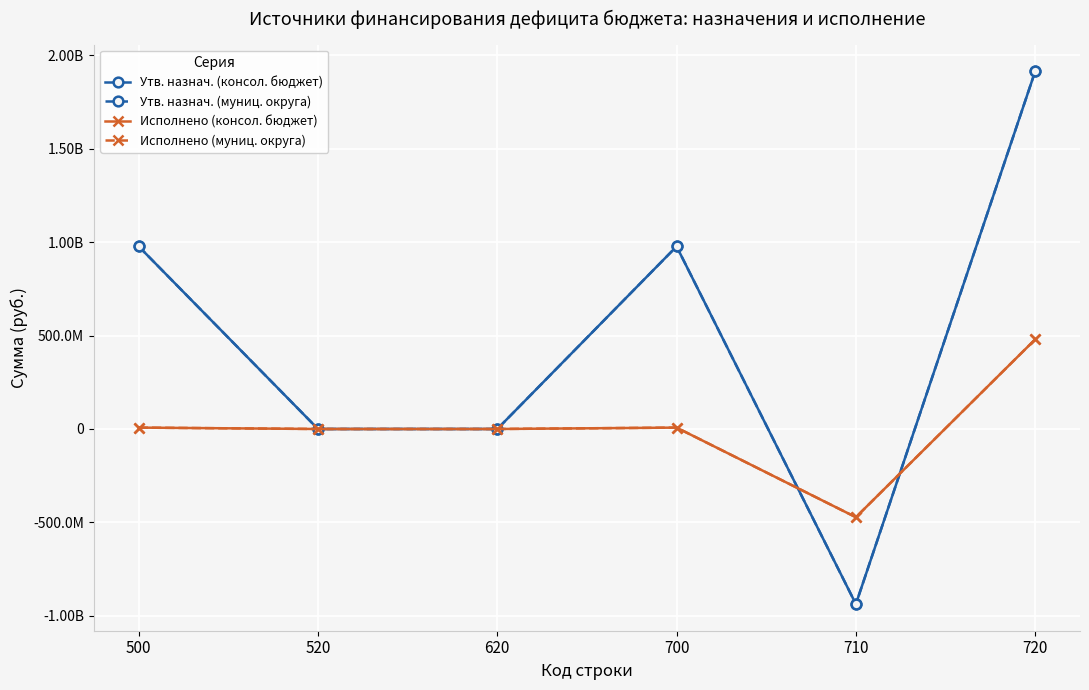

At which category is the sum across all series the highest?

720